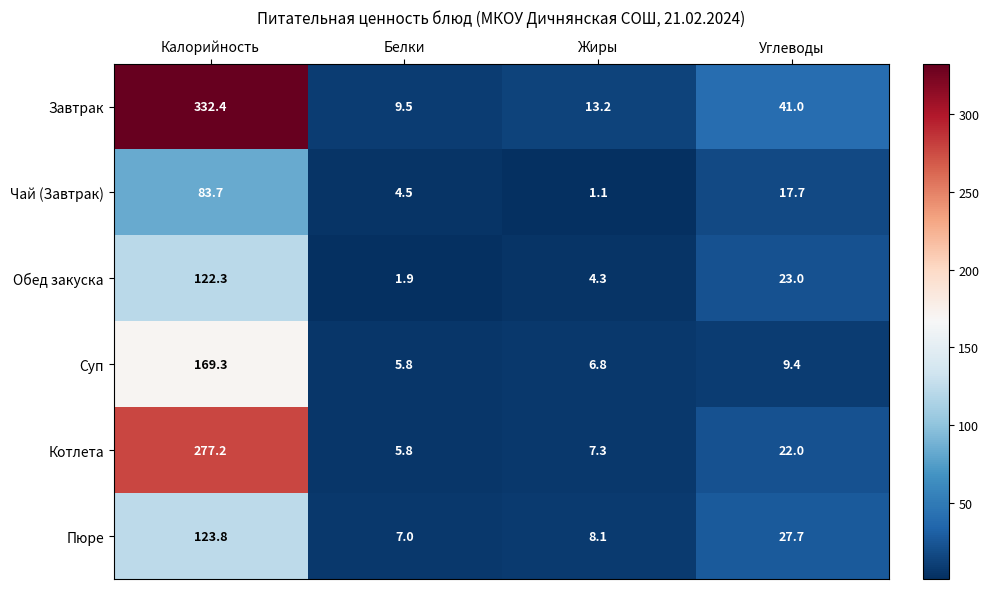

The Котлета series shows 9.6 at Жиры. True or false?

False